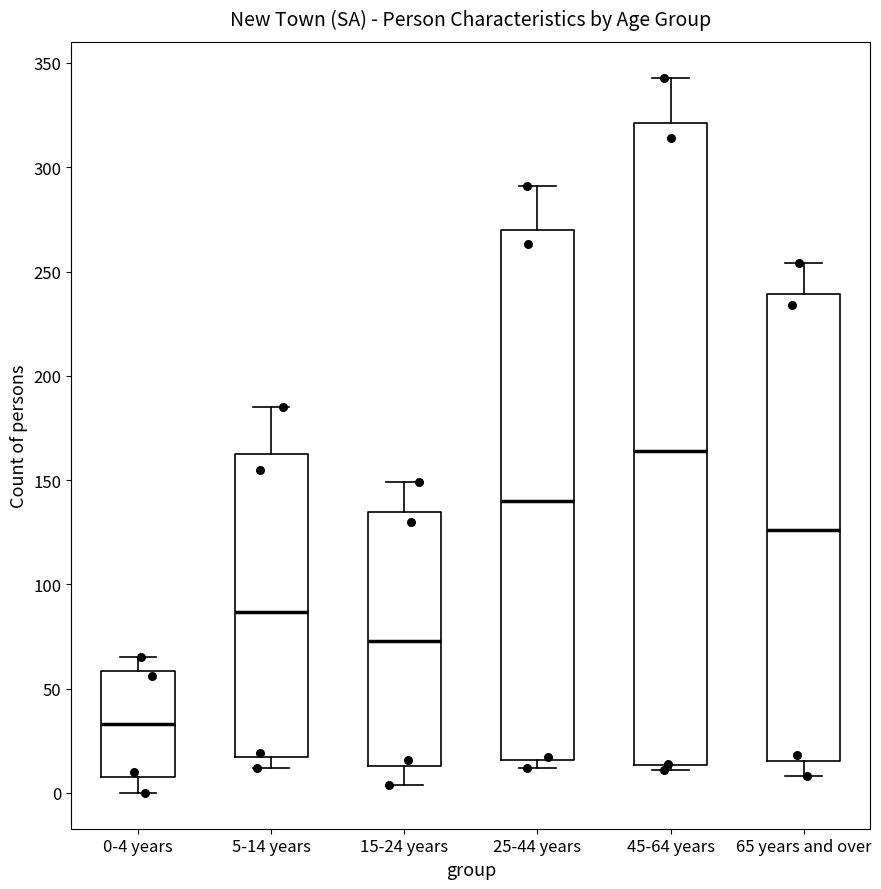

Reading left to right, transcribe this box plot: for each box, give where its median line is, the range the box spans, and where its two whiskers end, as read against the y-axis. The values are not printed on the chart, so give them approximately, as read against the axis.

0-4 years: median 35, box 10 to 60, whiskers 0 to 65
5-14 years: median 85, box 15 to 165, whiskers 10 to 185
15-24 years: median 75, box 15 to 135, whiskers 5 to 150
25-44 years: median 140, box 15 to 270, whiskers 10 to 290
45-64 years: median 165, box 15 to 320, whiskers 10 to 345
65 years and over: median 125, box 15 to 240, whiskers 10 to 255